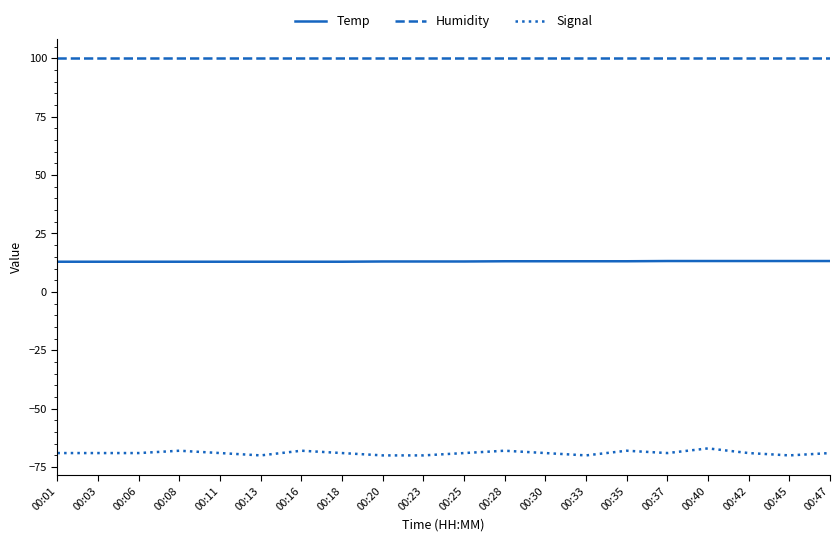

What is the sum of all Humidity values?

1998.0